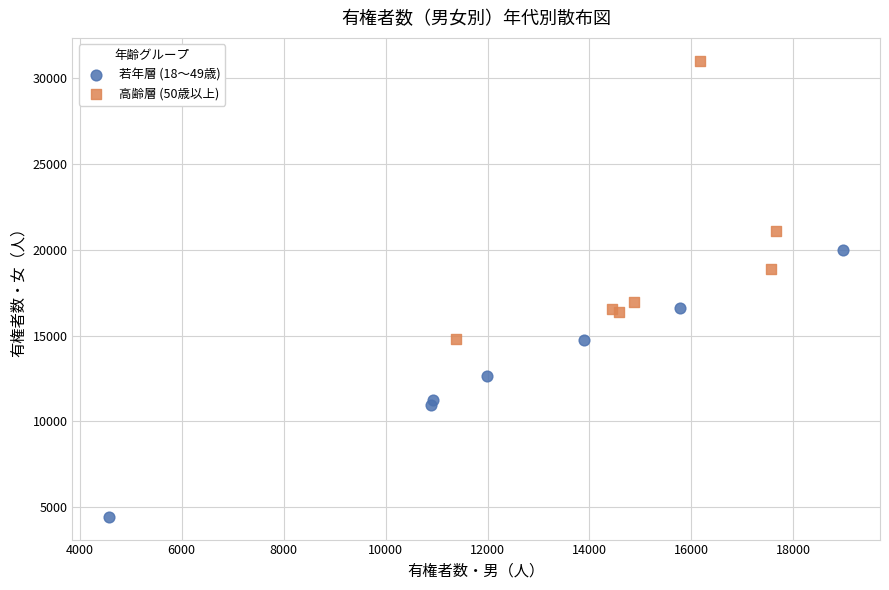

Which series reaches the minimum Y coordinate?

若年層 (18～49歳)